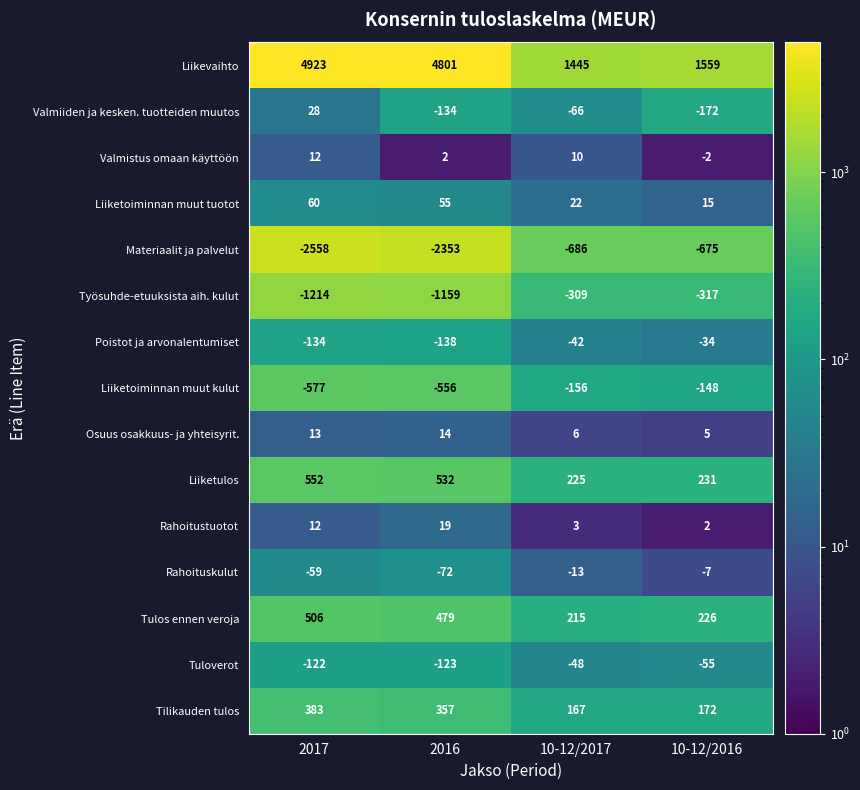

Where is Liiketoiminnan muut tuotot nearest to the value 37?

10-12/2017